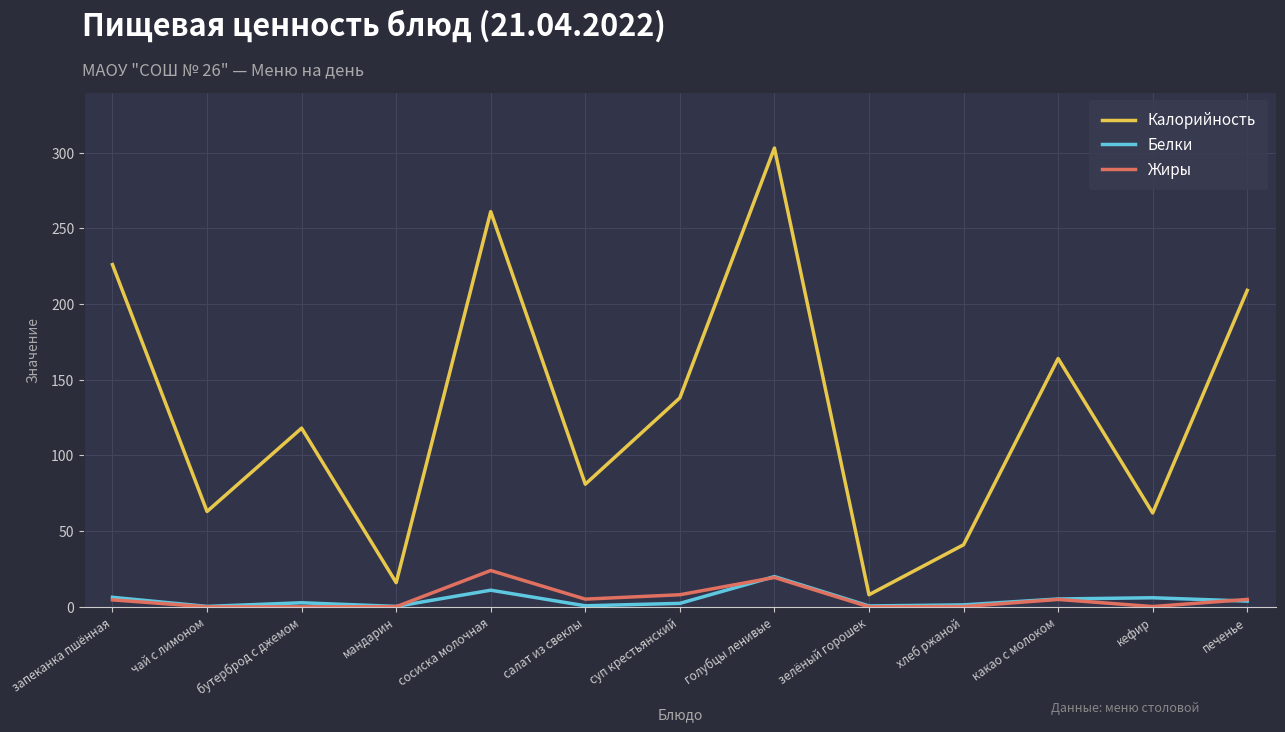

True or false: Калорийность and Белки intersect in this chart.

False